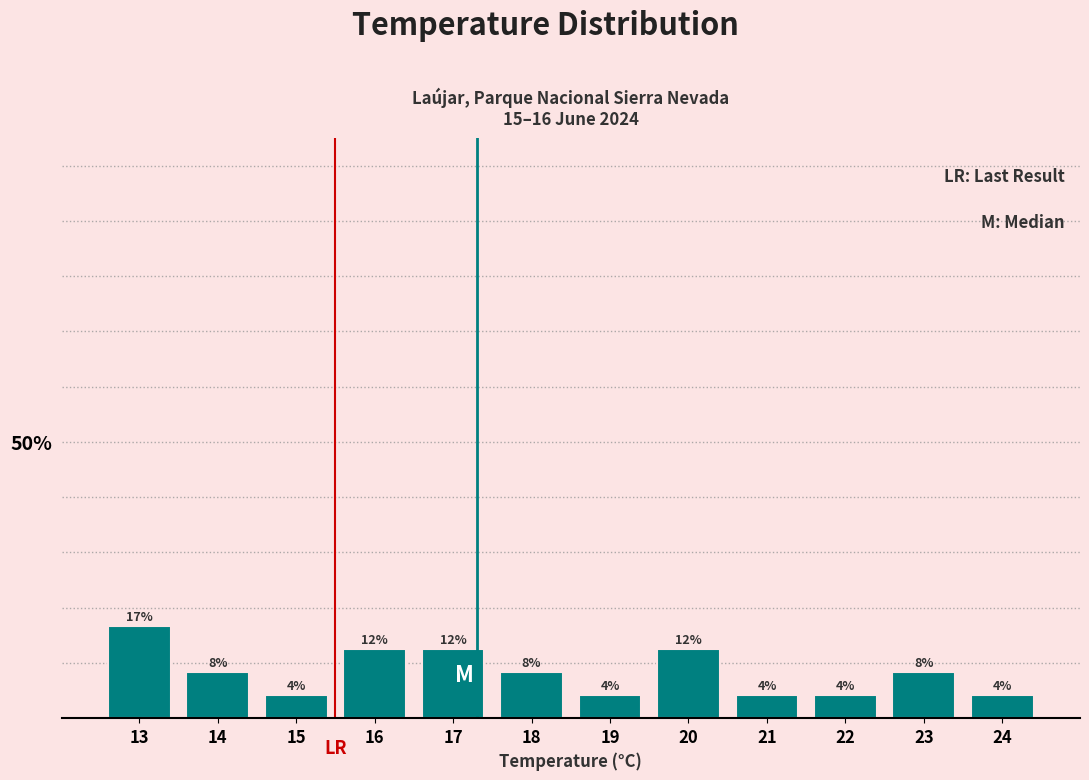

How many bars are there in total?

12